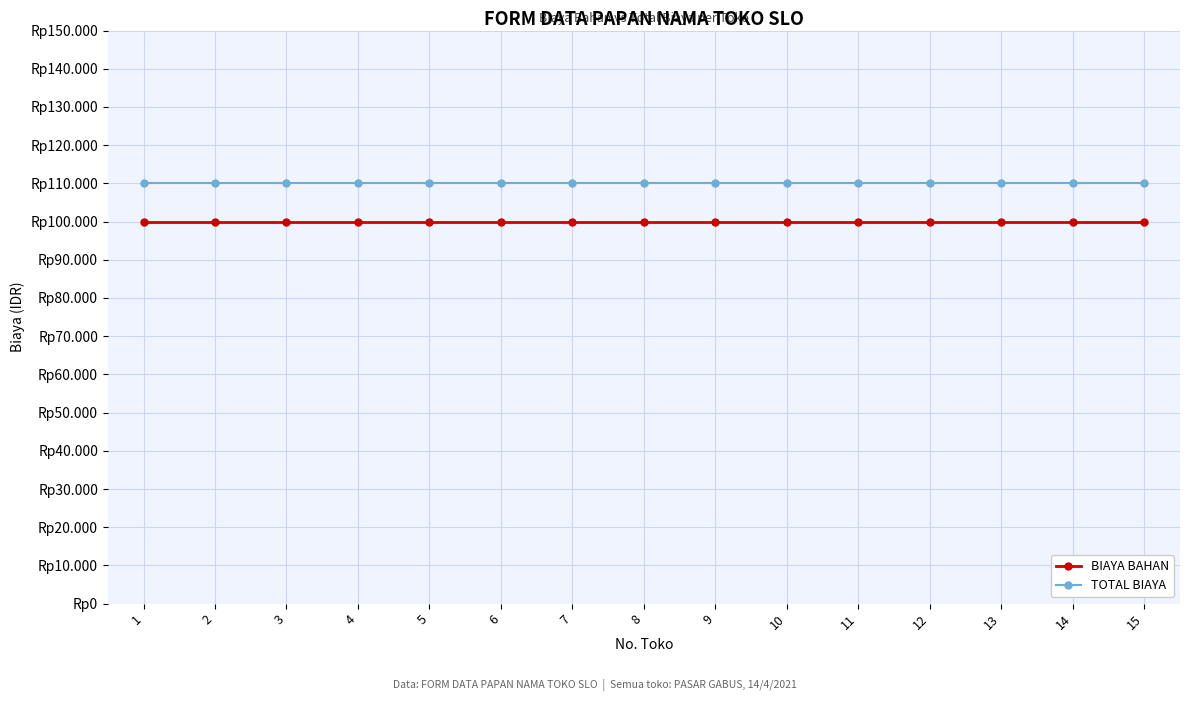

Does the chart display data point markers on the line(s)?

Yes